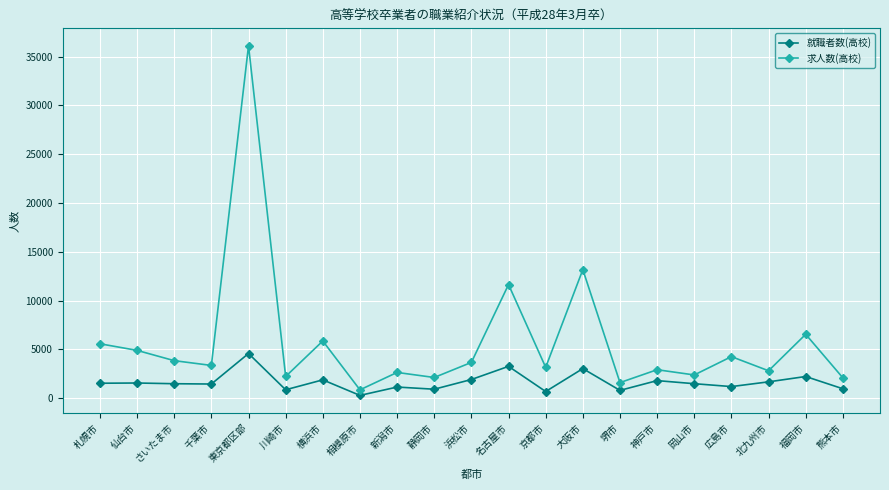

What is the label of the 12th point from the left?

名古屋市